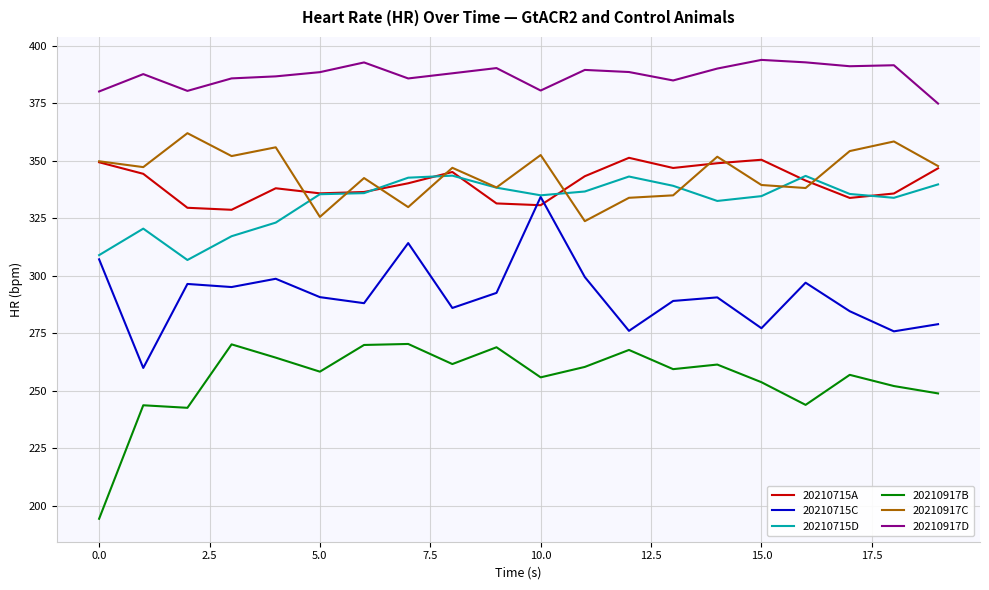

True or false: 20210715C and 20210917D cross at least once.

False